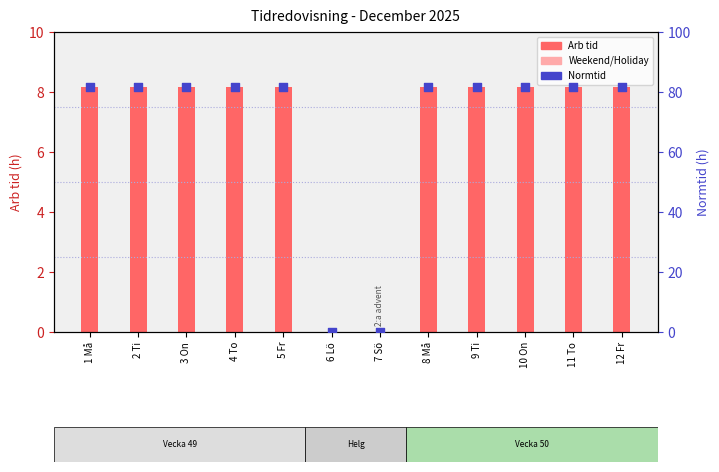

Which series reaches the maximum Y coordinate?

Normtid